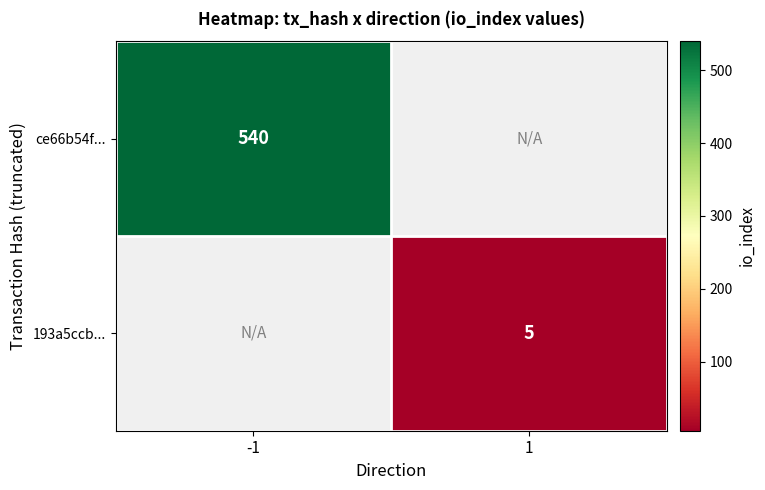

At which category does the chart reach its minimum across all series?

1